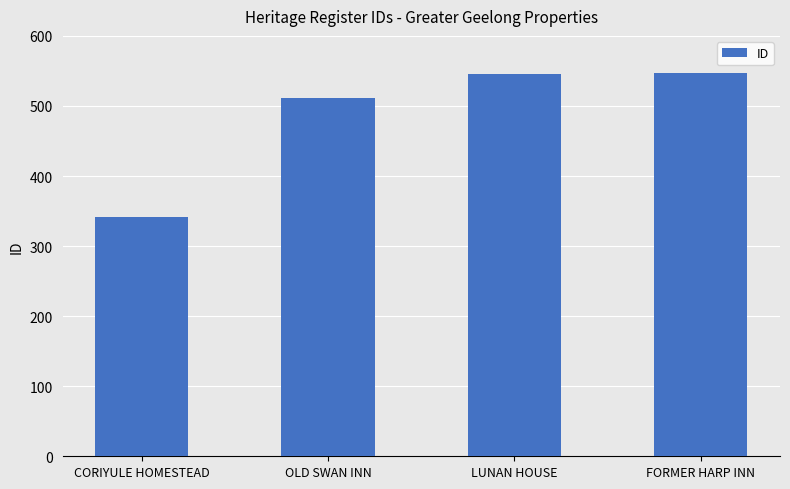

The chart shows a value of 511 at OLD SWAN INN. True or false?

True